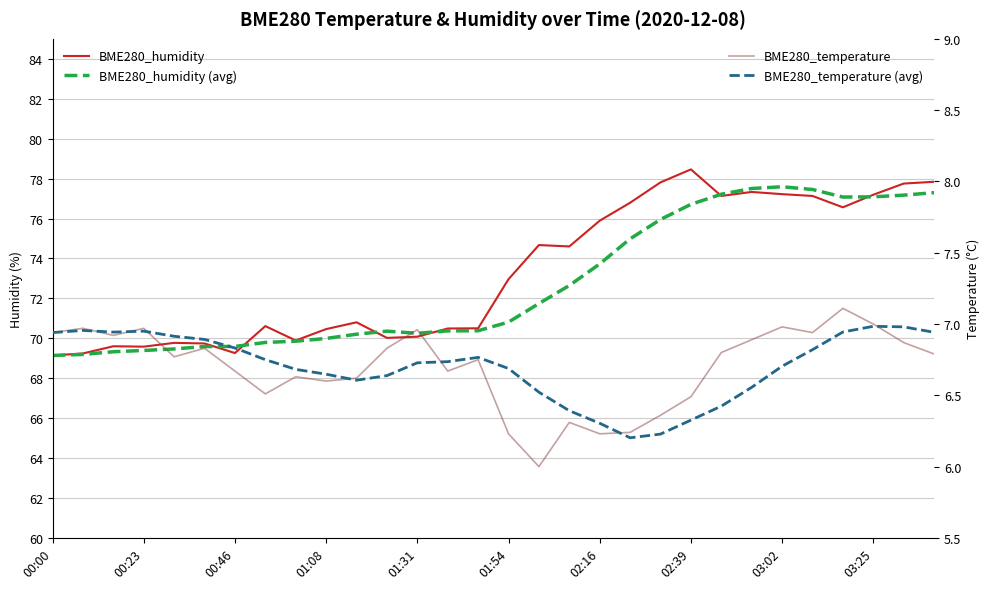

Reading left to right, list all the values displayed in this chart.

BME280_humidity: 69.1	69.2	69.6	69.6	69.8	69.7	69.3	70.6	69.9	70.5	70.8	70.0	70.1	70.5	70.5	73.0	74.7	74.6	75.9	76.8	77.8	78.5	77.1	77.3	77.2	77.1	76.6	77.2	77.8	77.8
BME280_humidity (avg): 69.1	69.2	69.3	69.4	69.5	69.6	69.6	69.8	69.9	70.0	70.2	70.4	70.2	70.4	70.4	70.8	71.7	72.6	73.7	75.0	76.0	76.7	77.2	77.5	77.6	77.5	77.1	77.1	77.2	77.3
BME280_temperature: 6.9	7.0	6.9	7.0	6.8	6.8	6.7	6.5	6.6	6.6	6.6	6.8	7.0	6.7	6.8	6.2	6.0	6.3	6.2	6.2	6.4	6.5	6.8	6.9	7.0	6.9	7.1	7.0	6.9	6.8
BME280_temperature (avg): 6.9	7.0	6.9	6.9	6.9	6.9	6.8	6.8	6.7	6.6	6.6	6.6	6.7	6.7	6.8	6.7	6.5	6.4	6.3	6.2	6.2	6.3	6.4	6.6	6.7	6.8	6.9	7.0	7.0	6.9